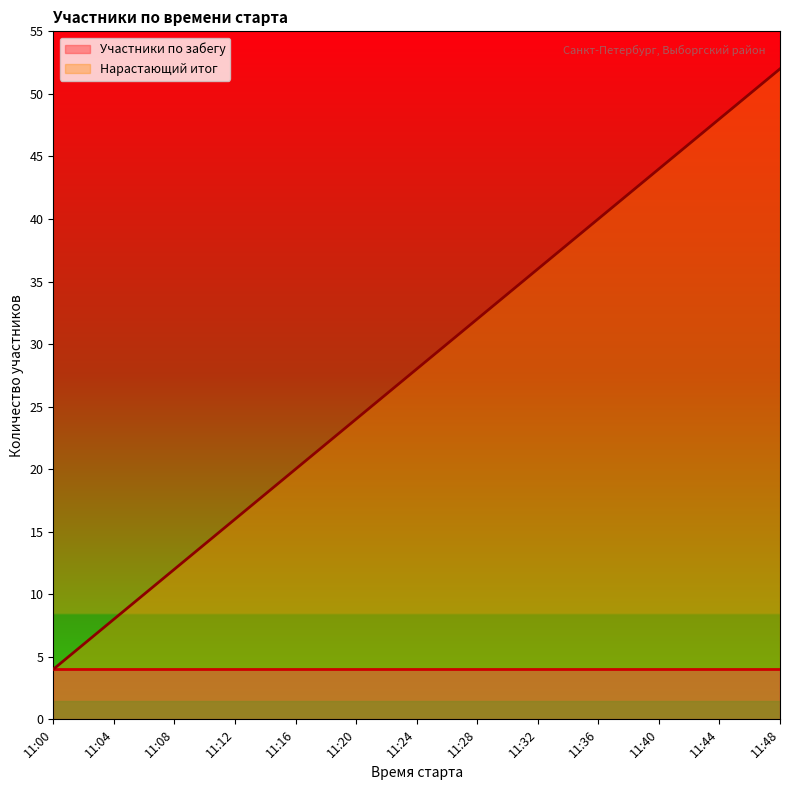

What is the change in value from 11:24 to 11:28?

+4